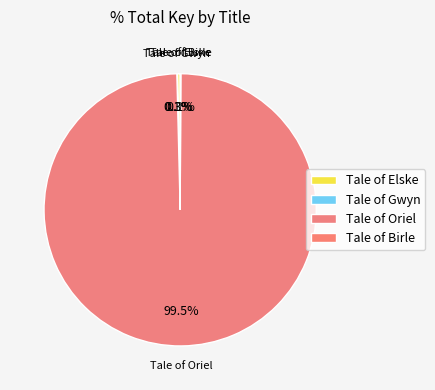

Combined, do Tale of Elske and Tale of Gwyn account for over 50%?

No